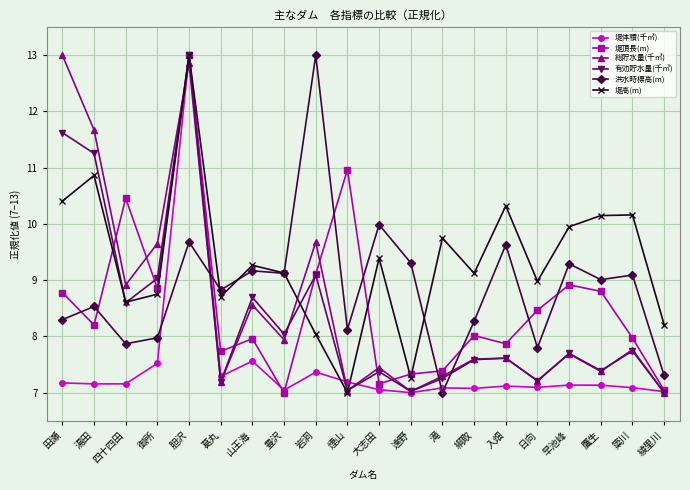

Is it true that 有効貯水量(千㎥) equals 2.8 at 御所?

False